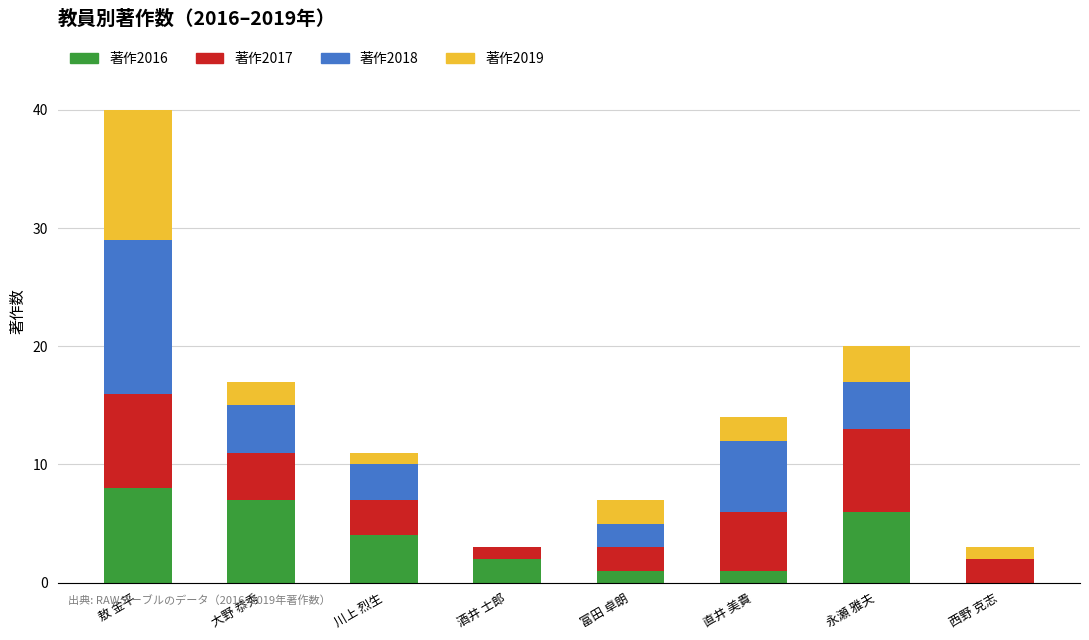

Does the chart contain stacked bars?

Yes